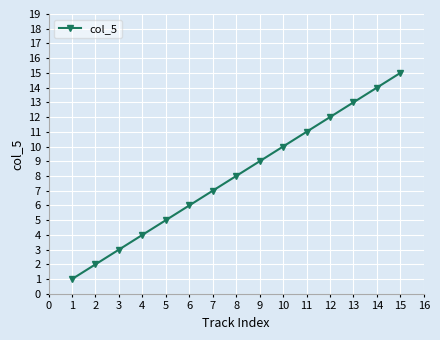

What is the approximate value at 8, to the nearest 10?

10